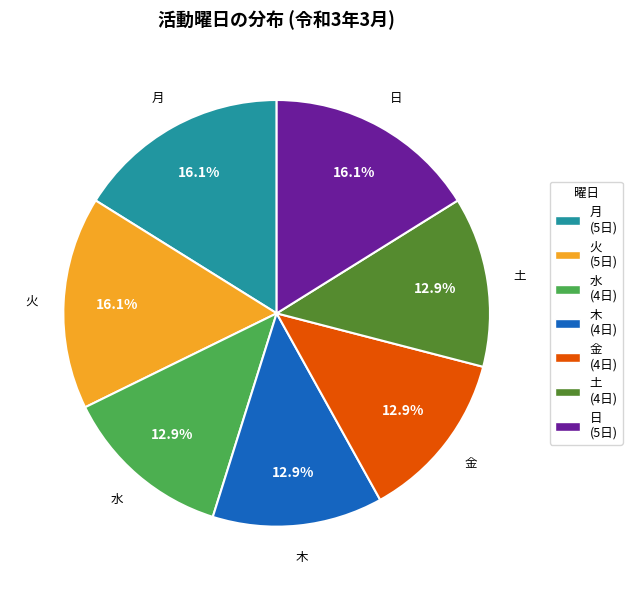

To the nearest percent, what portion does 土 represent?

13%